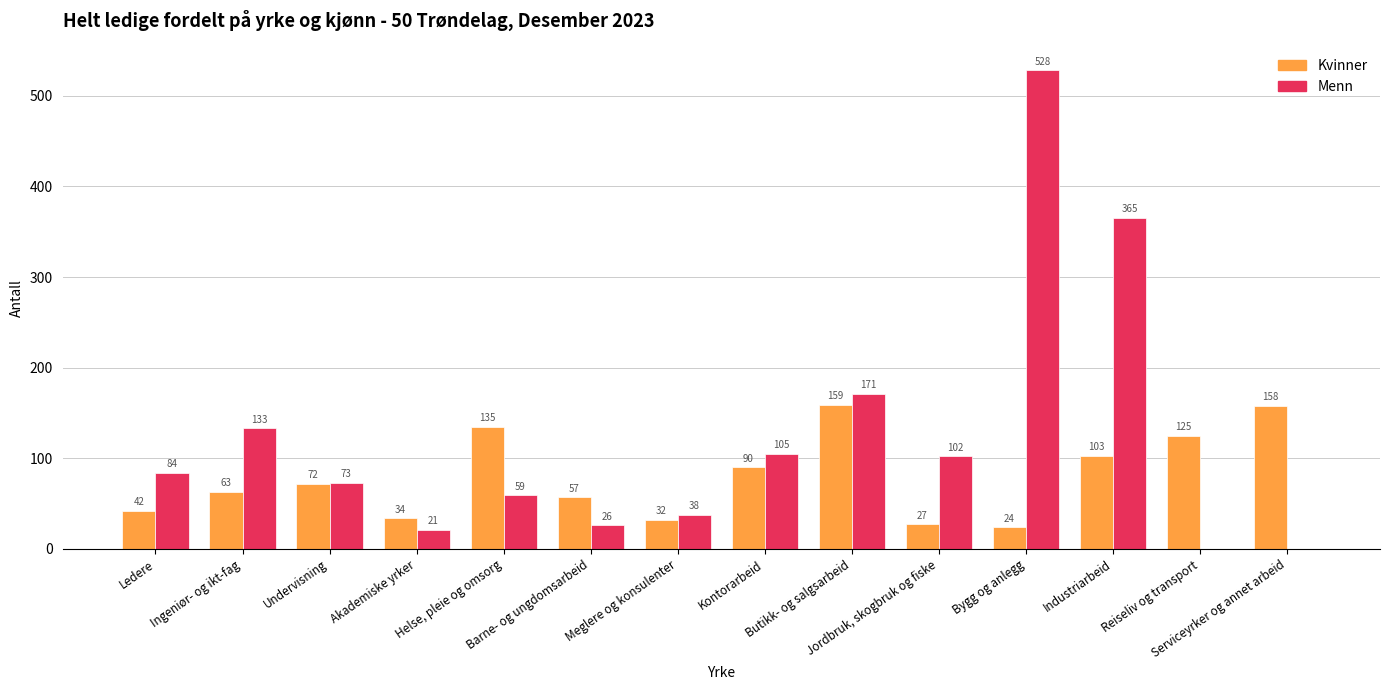

At which category does the chart reach its peak across all series?

Bygg og anlegg